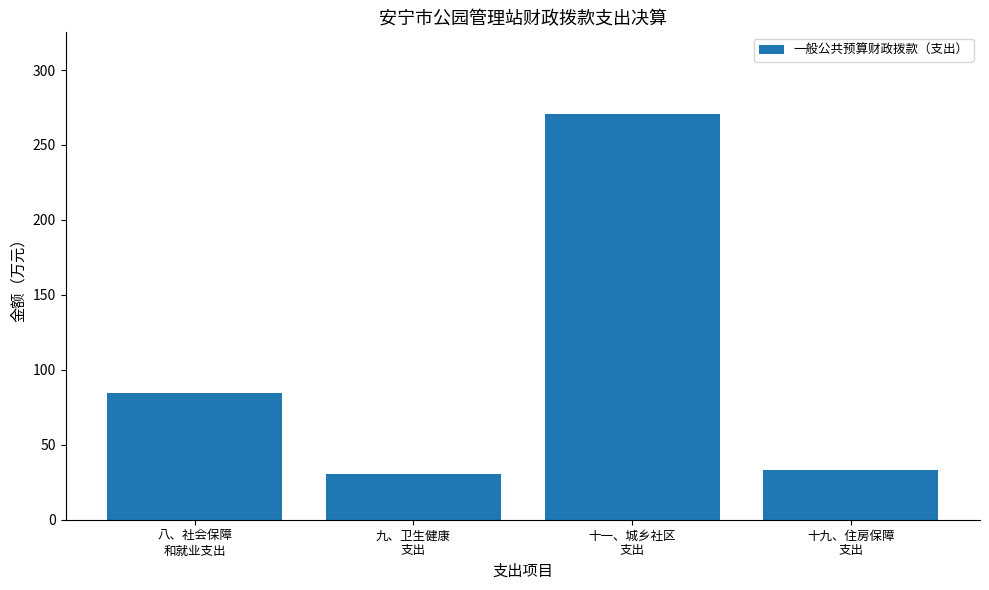

How many series are shown in this chart?

1